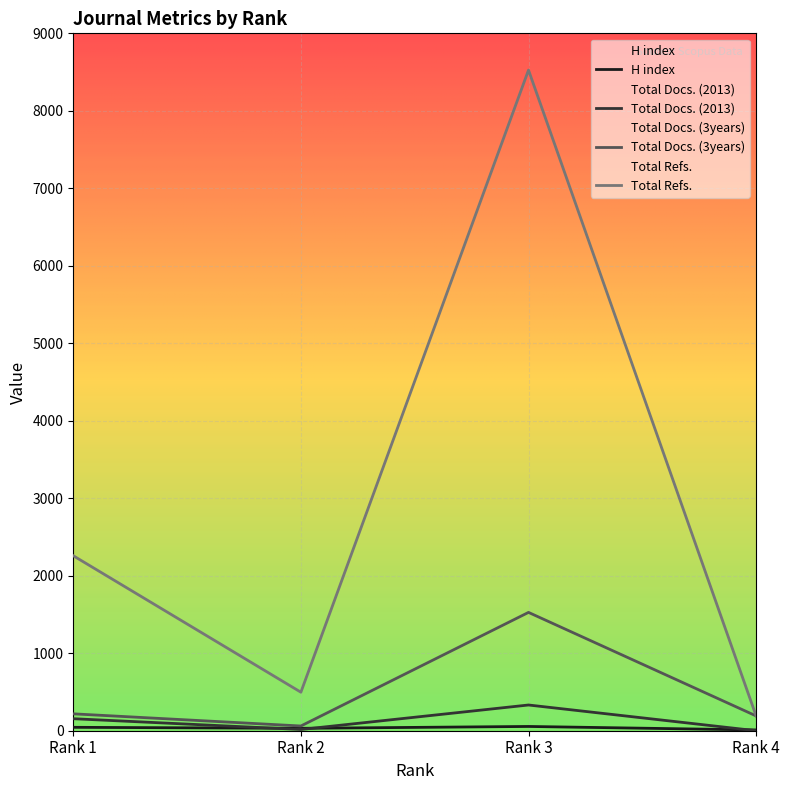

How many data points in Total Docs. (2013) are less than 155?

2